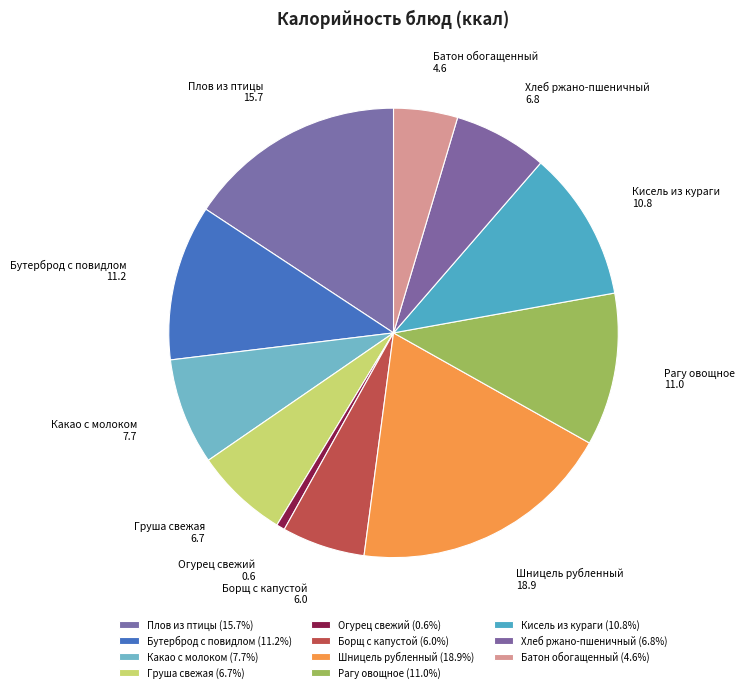

Between Какао с молоком and Борщ с капустой, which is larger?

Какао с молоком